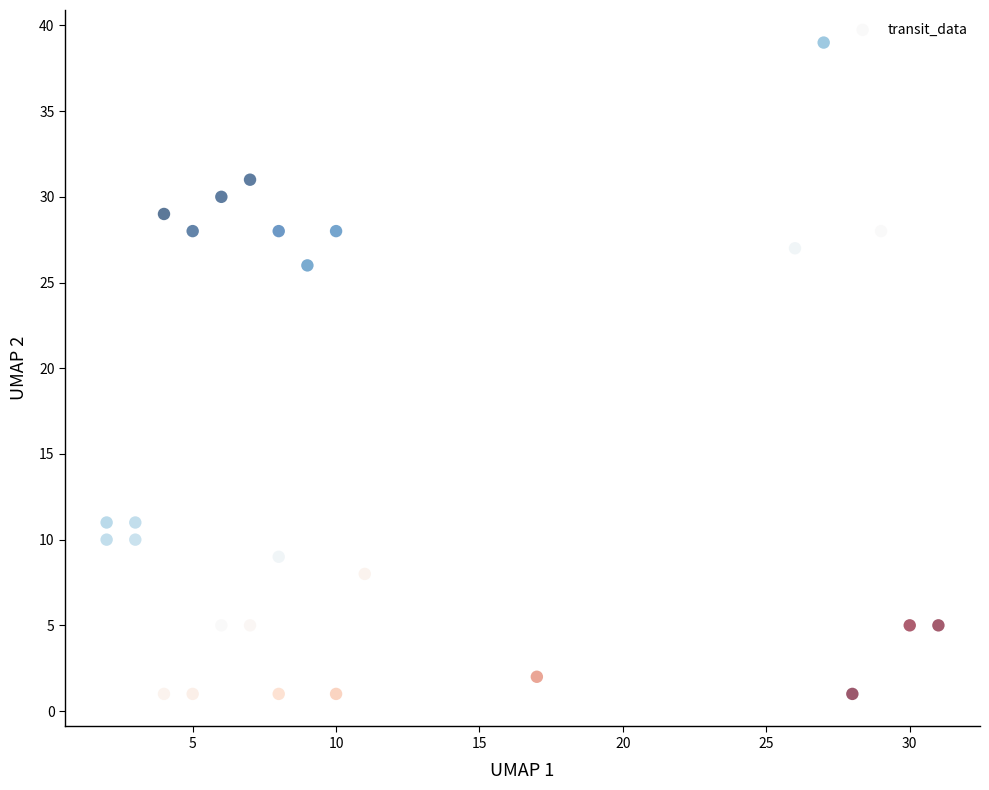

What Y value in the scatter plot is closest to 20?

26